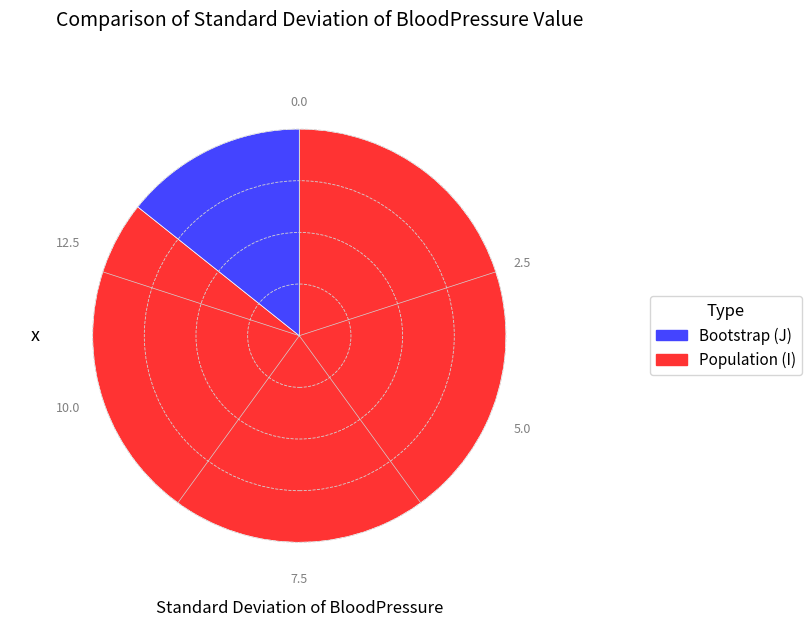

Is there a majority slice in this chart?

Yes